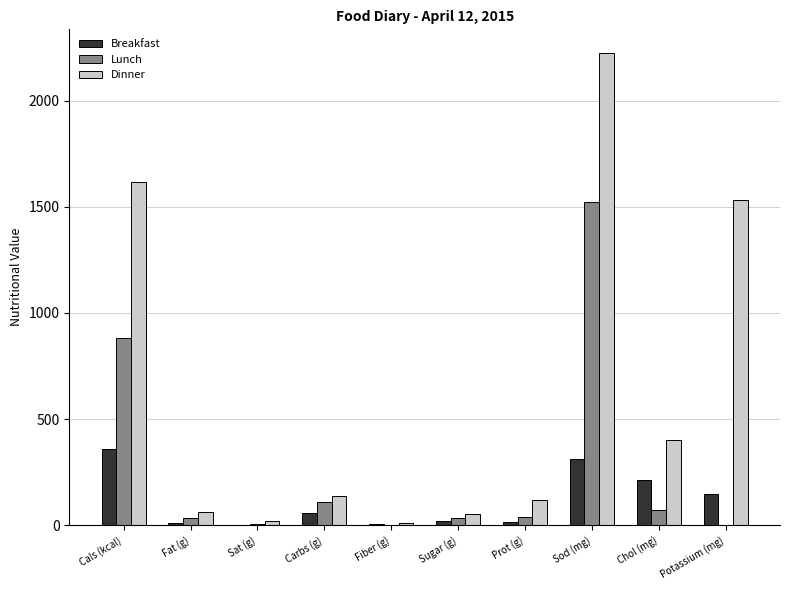

What is the sum of all Dinner values?

6175.9